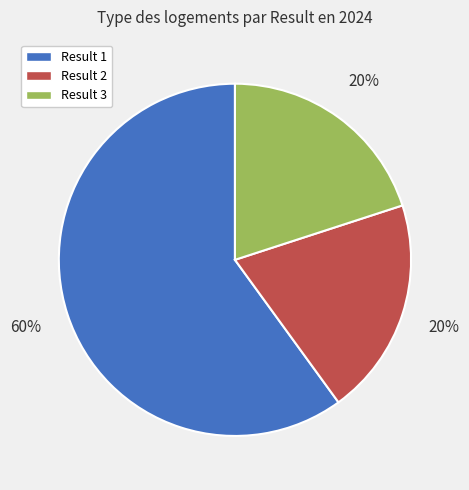

Is the sum of Result 1 and Result 2 greater than half?

Yes